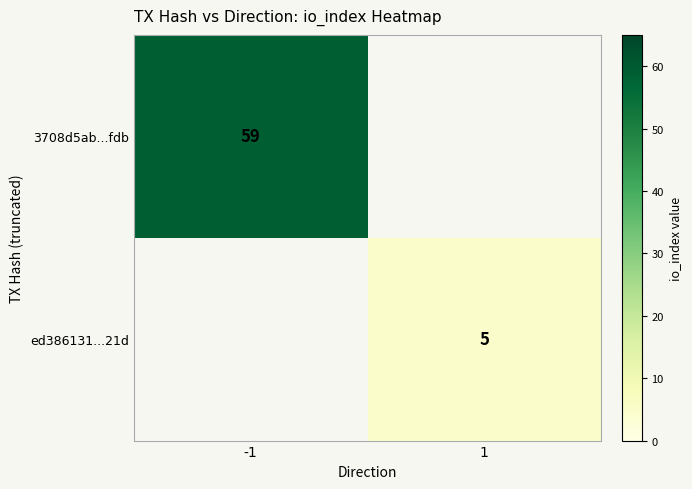

True or false: ed386131...21d has a value of 8 at 1.

False